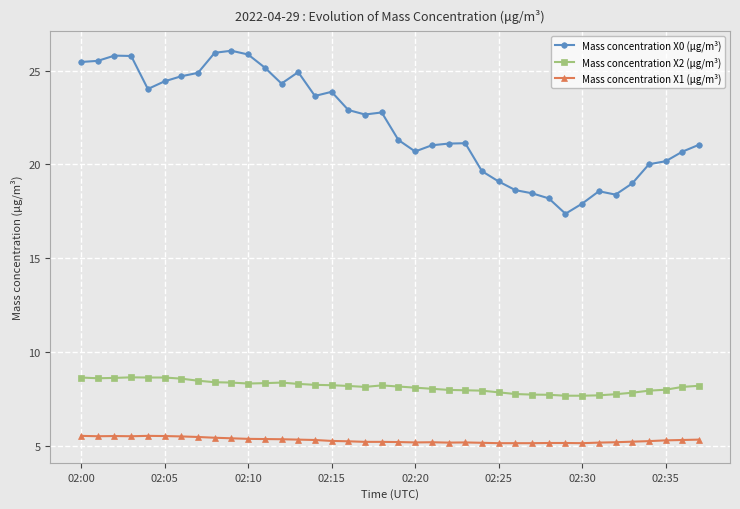

True or false: Mass concentration X0 (μg/m³) and Mass concentration X2 (μg/m³) cross at least once.

False